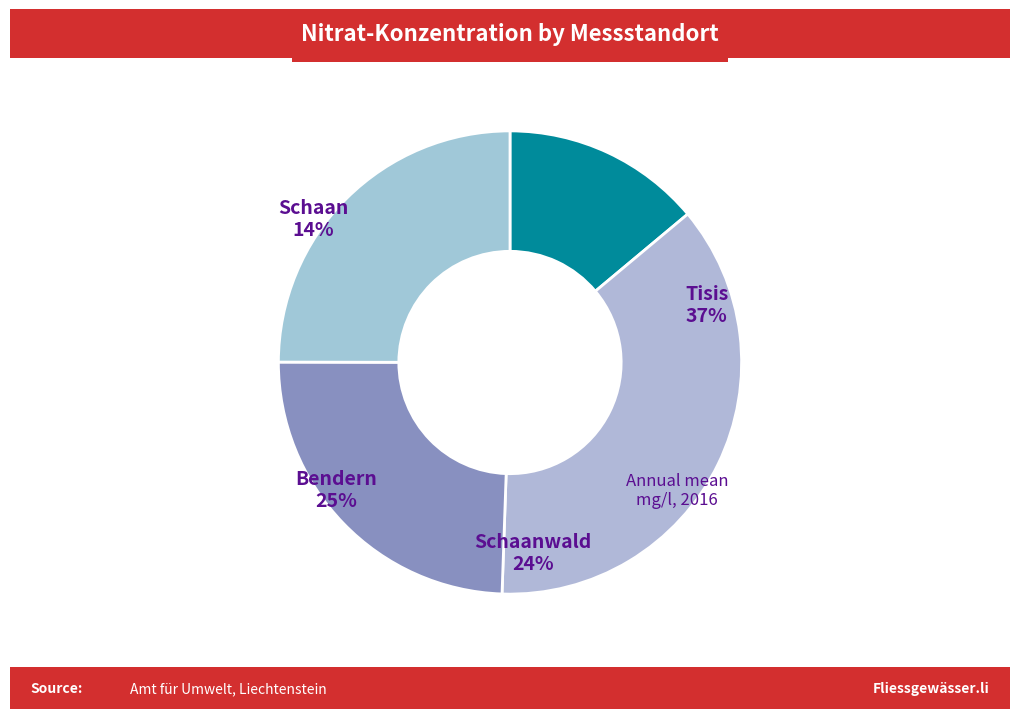

Rank the categories by value from lowest to highest.

Schaan, Schaanwald, Bendern, Tisis